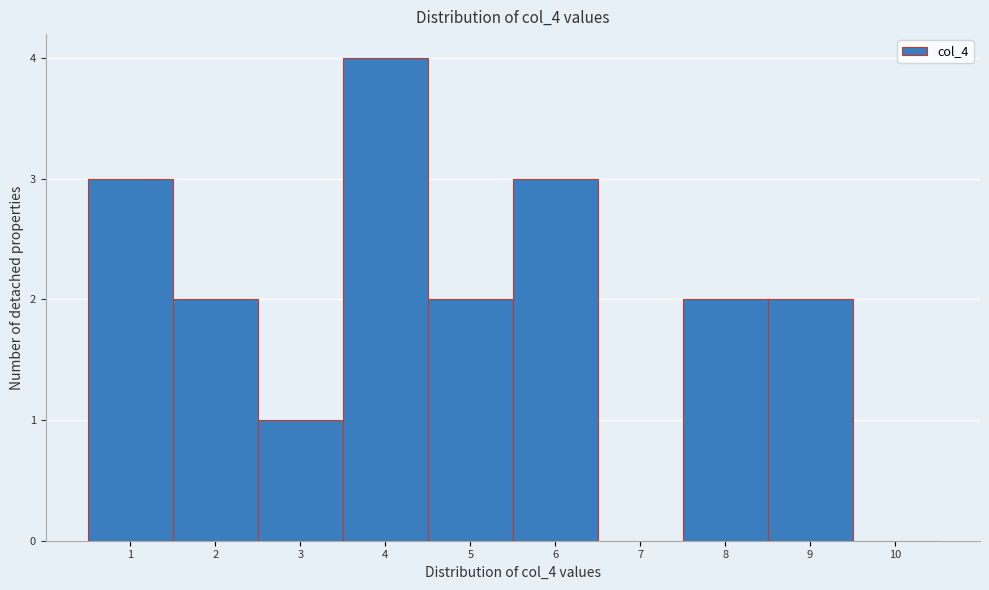

Reading left to right, list every bar in this chart as the range it spans on the x-axis followed by its height. The values are not printed on the chart, so give them approximately, as read against the axis.

0.5 to 1.5: 3
1.5 to 2.5: 2
2.5 to 3.5: 1
3.5 to 4.5: 4
4.5 to 5.5: 2
5.5 to 6.5: 3
6.5 to 7.5: 0
7.5 to 8.5: 2
8.5 to 9.5: 2
9.5 to 10.5: 0